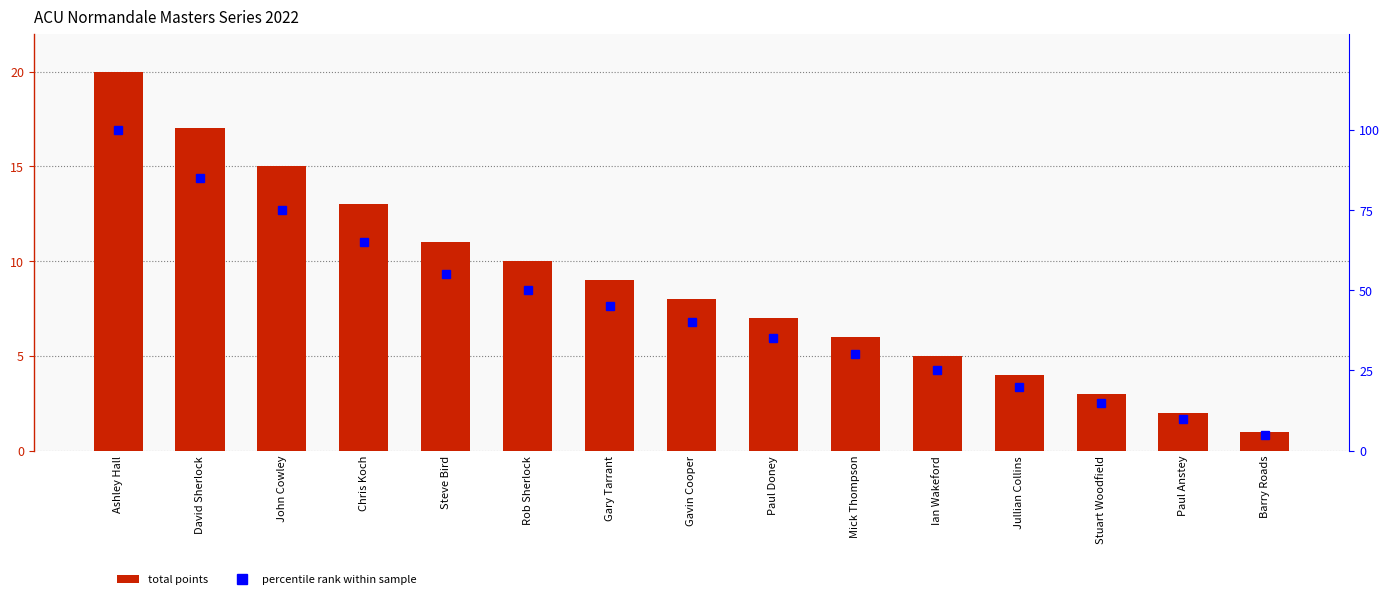

Rank the series by their average value, from lowest to highest.

Total Points, percentile rank within sample